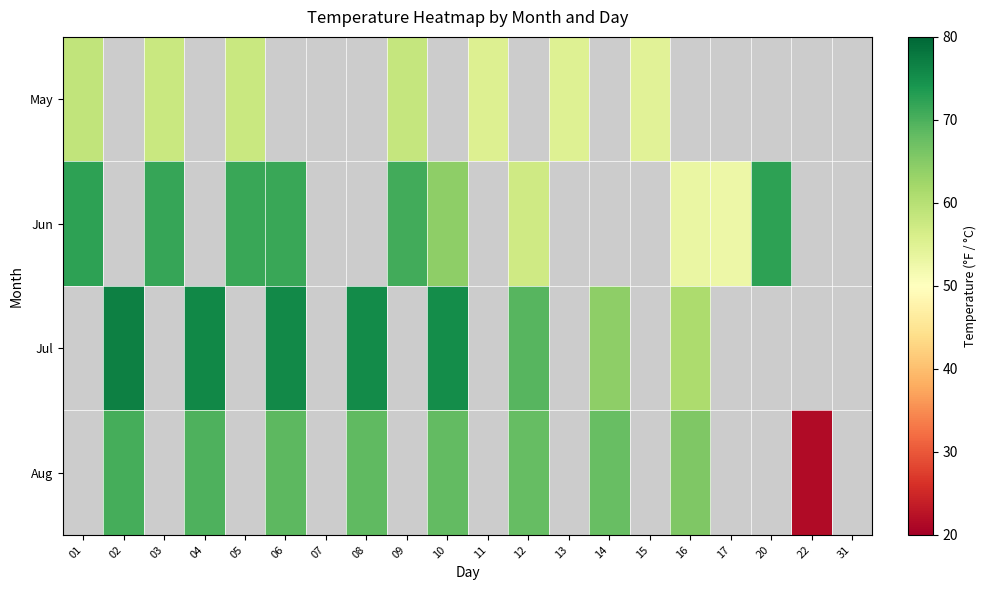

What is the lowest value of the May series?

54.5